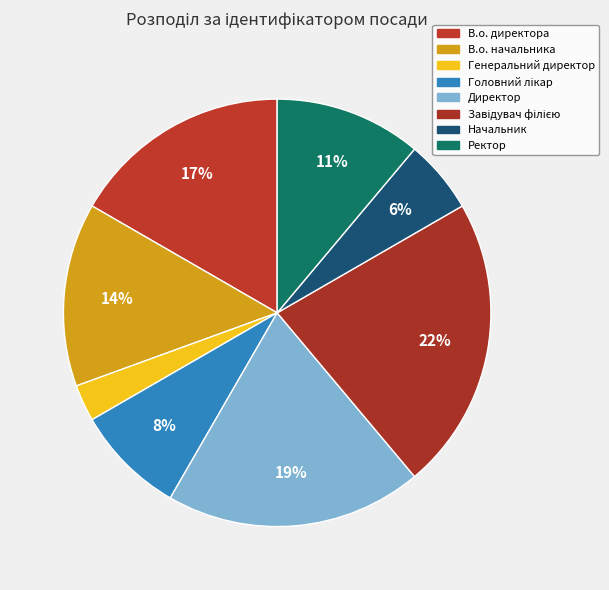

To the nearest percent, what percentage of the pie is Завідувач філією?

22%